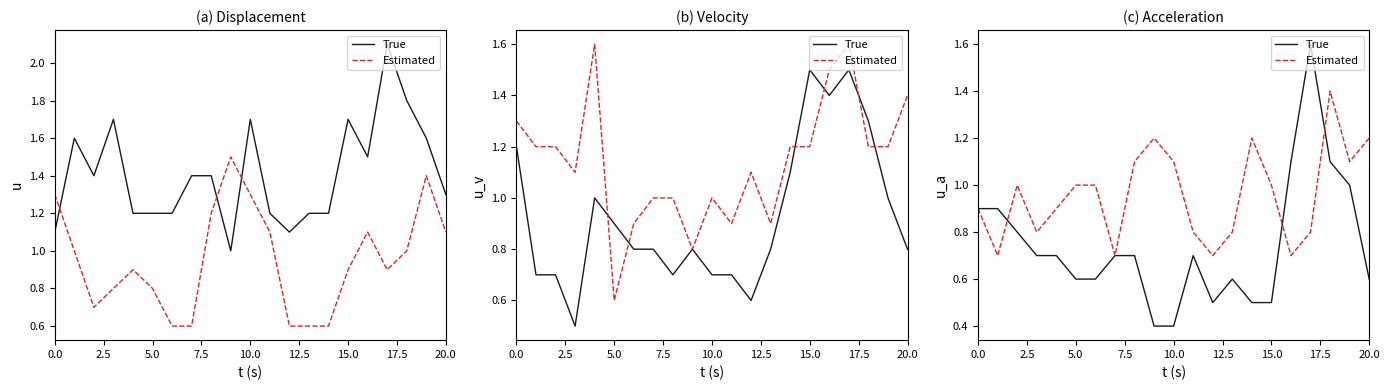

At how many categories does at least one series exceed 0?

21